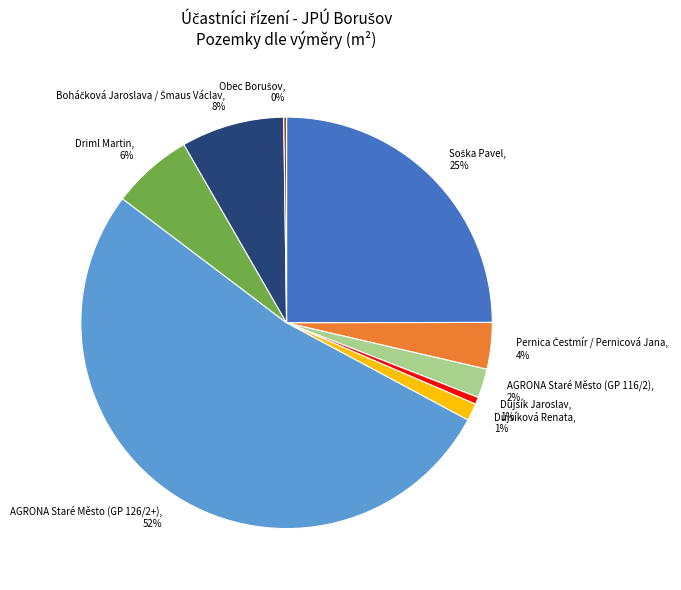

Combined, do Dujsík Jaroslav and AGRONA Staré Město (GP 126/2+) account for over 50%?

Yes